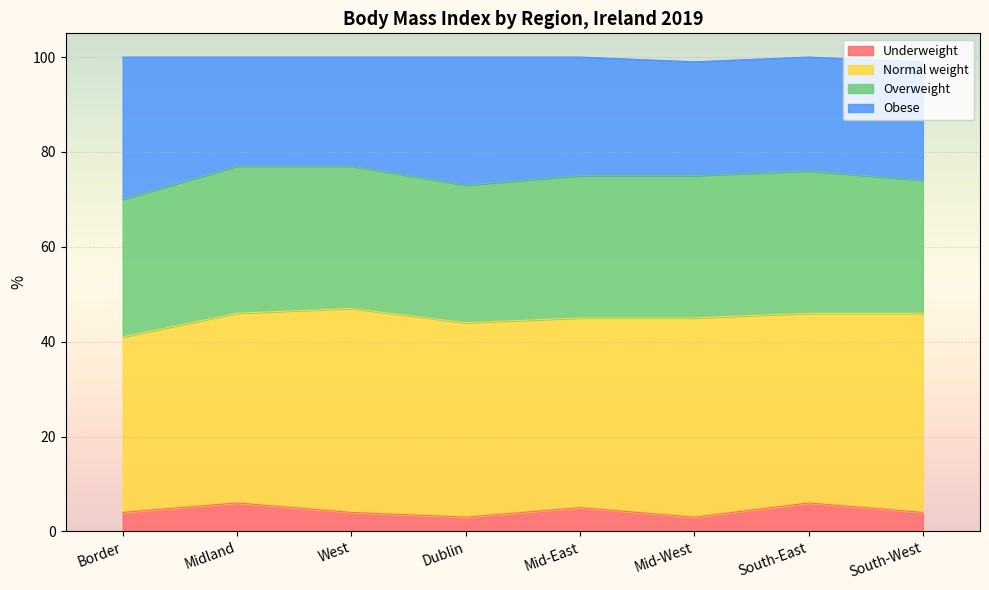

What is the total value across all series at Mid-East?

100